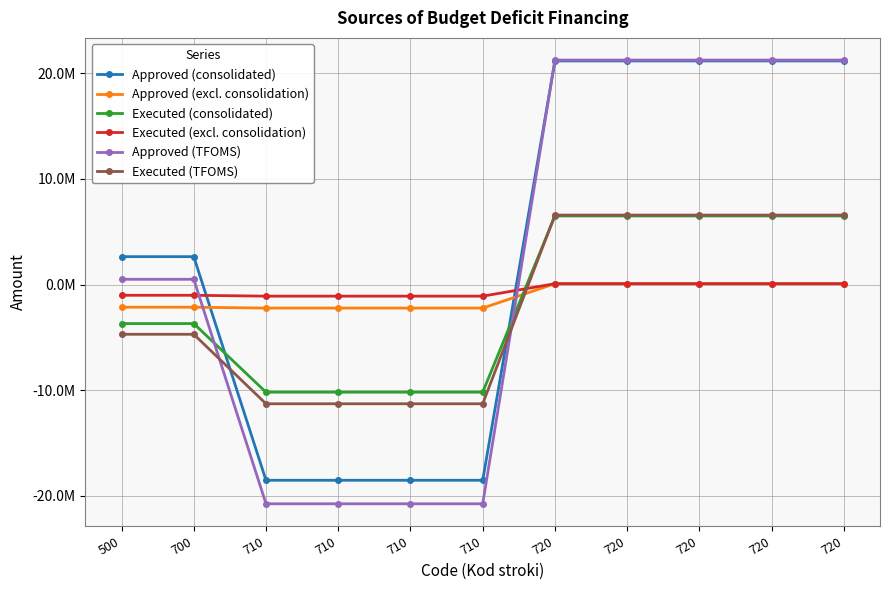

Is this an area chart (filled region under the line)?

No